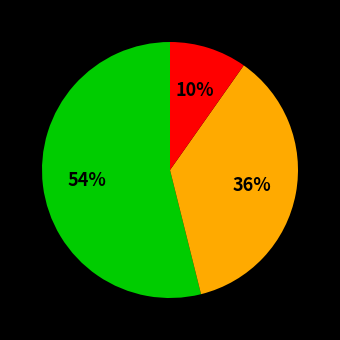

To the nearest percent, what is the average slice percentage?

33%